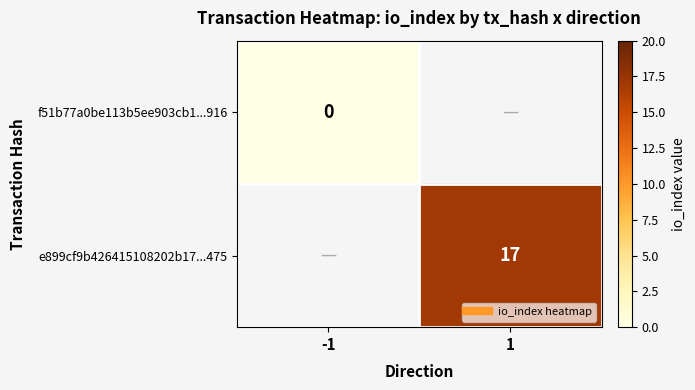

Which category has the highest value across all series?

1